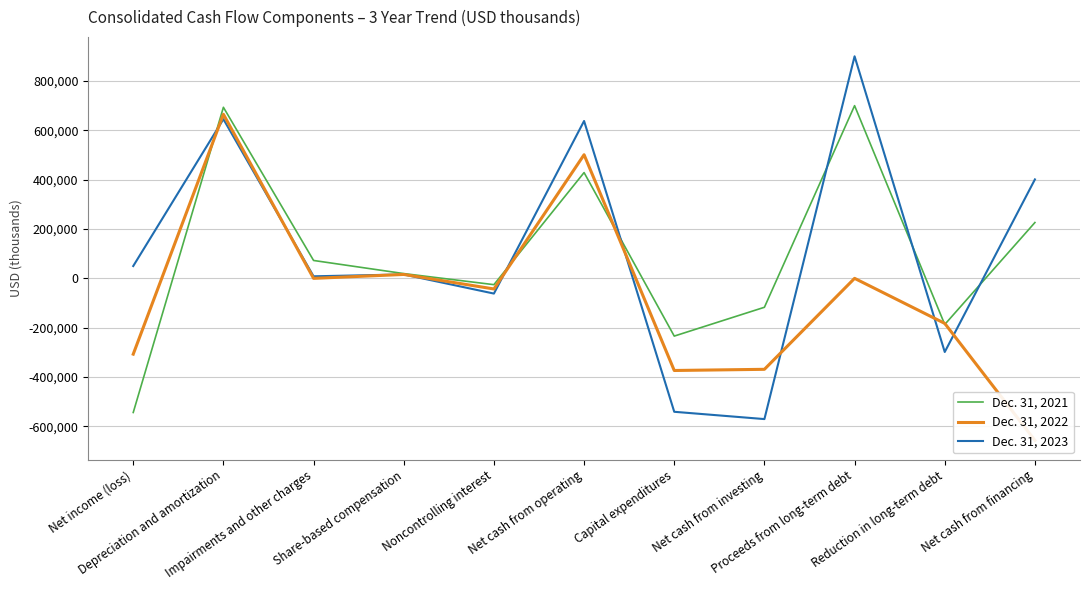

List the labels in order of Dec. 31, 2021 value, largest first.

Proceeds from long-term debt, Depreciation and amortization, Net cash from operating, Net cash from financing, Impairments and other charges, Share-based compensation, Noncontrolling interest, Net cash from investing, Reduction in long-term debt, Capital expenditures, Net income (loss)